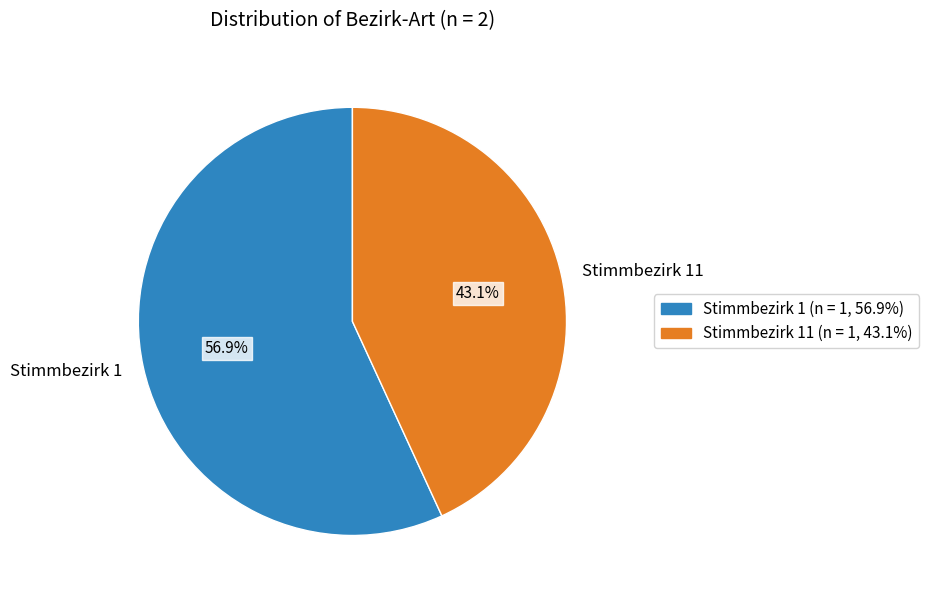

To the nearest percent, what is the difference between the largest and smallest slice percentages?

14%